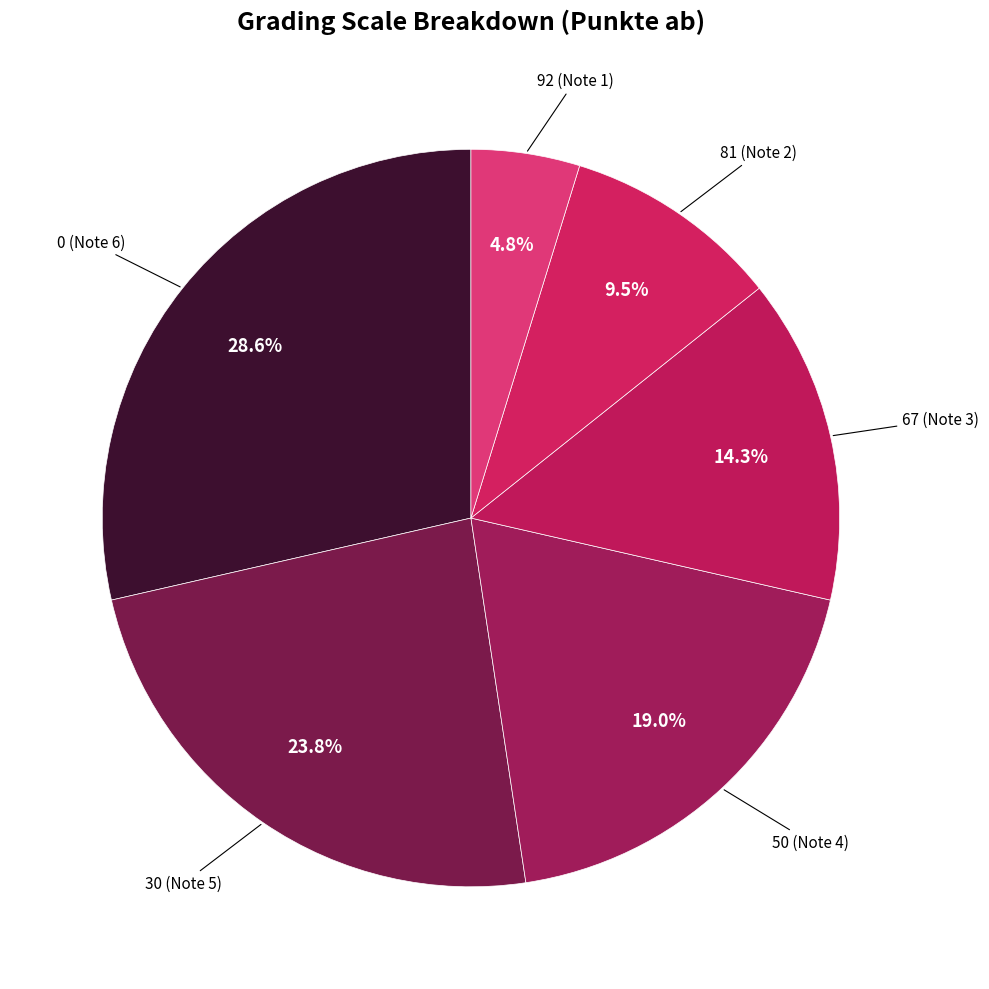

Count the number of slices in the pie.

6